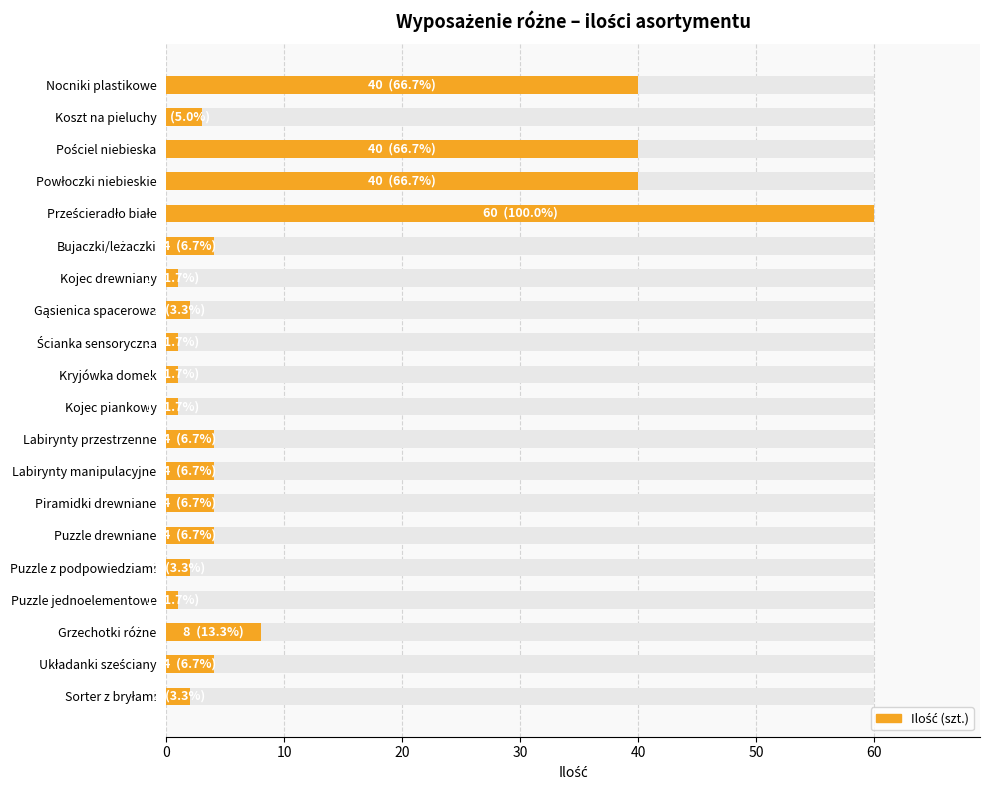

Does the chart contain any negative values?

No